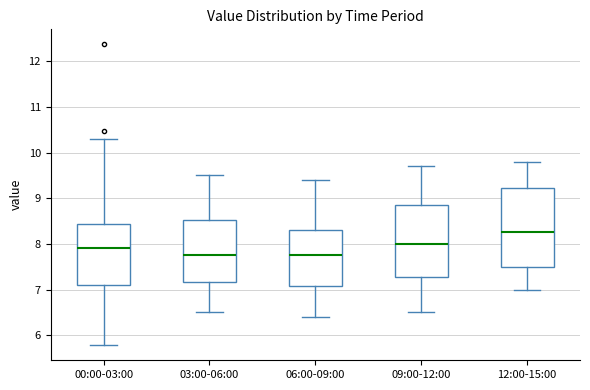

Where does the upper whisker of the box for 03:00-06:00 end on the y-axis? The values are not printed on the chart, so give them approximately, as read against the axis.

9.5